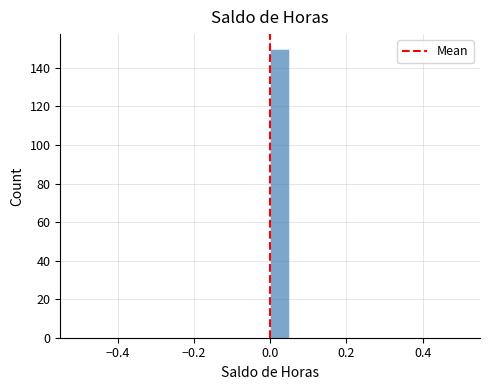

Around what value on the x-axis is the tallest bar? Give the approximate position of its centre, as read against the axis.

0.02